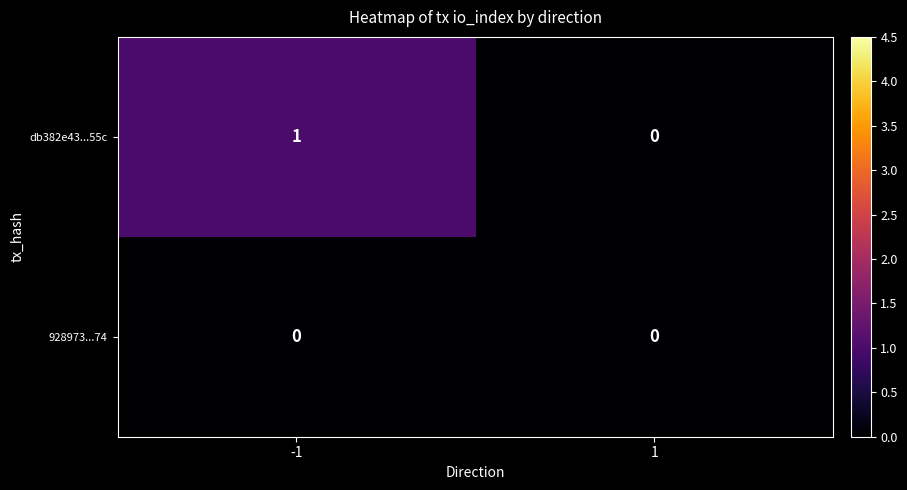

Which series has the largest total across all categories?

db382e43...55c